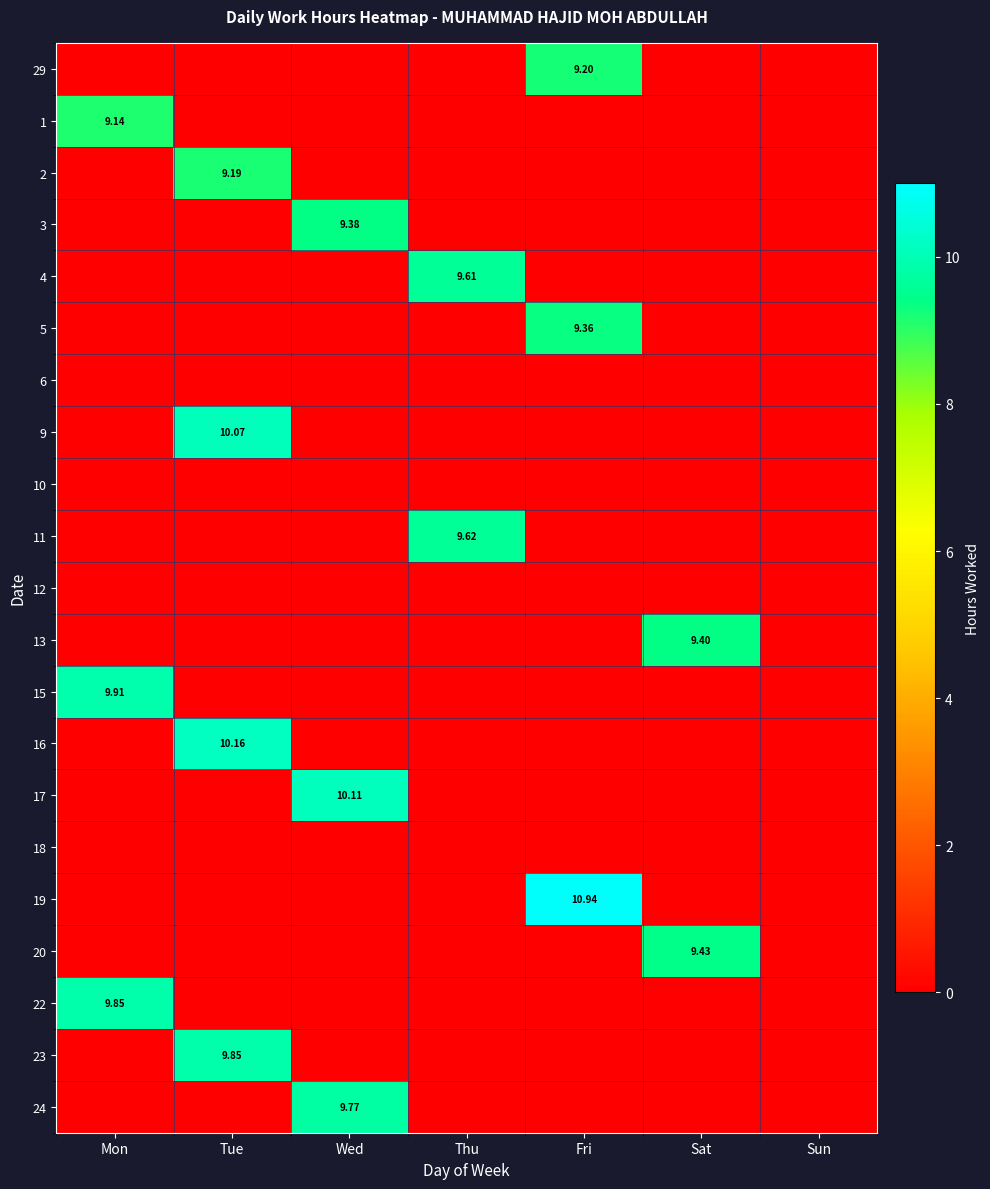

At how many categories does at least one series exceed 7?

6